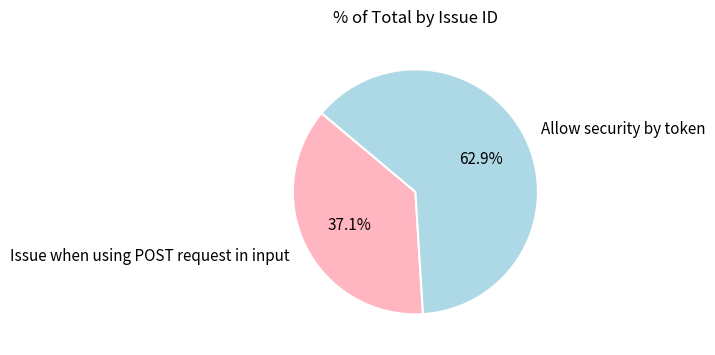

Which category accounts for the majority?

Allow security by token